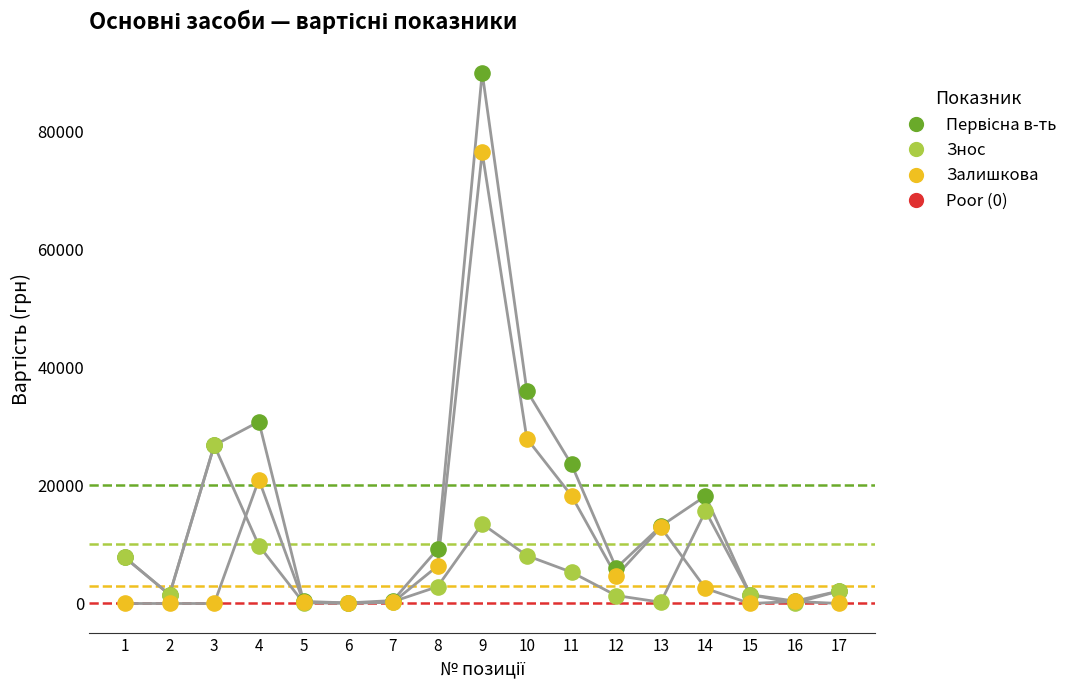

Across all series, what Y value is closest to 44975?

36055.0